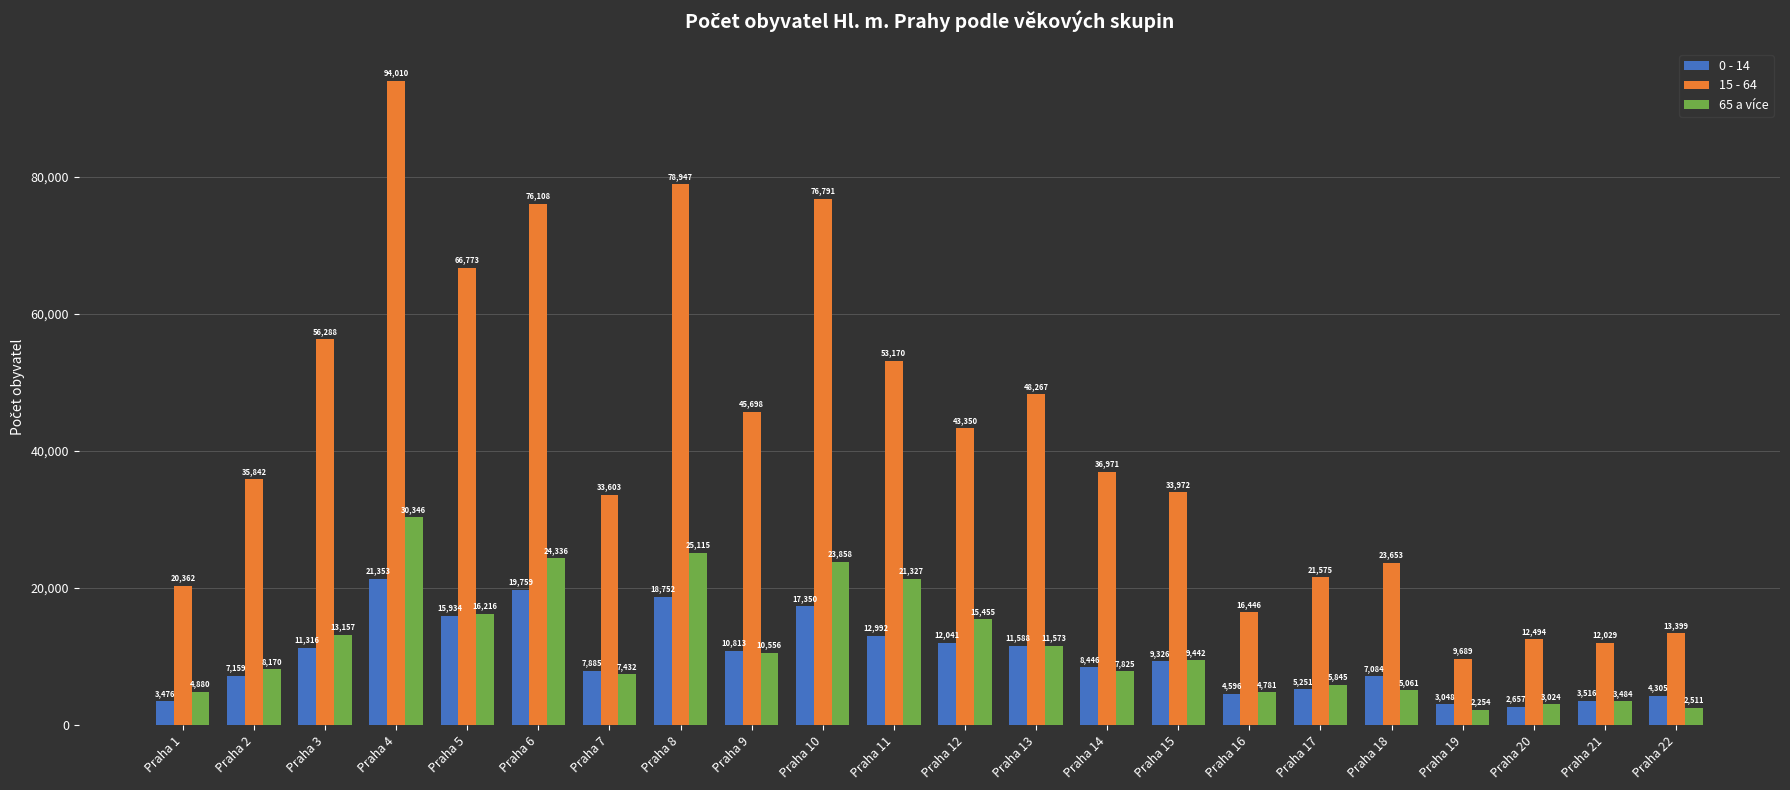

Which category has the highest value in the 0 - 14 series?

Praha 4